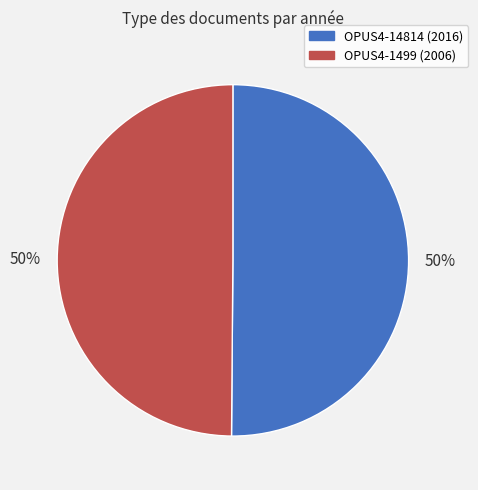

The OPUS4-14814 slice represents 39% of the pie. True or false?

False